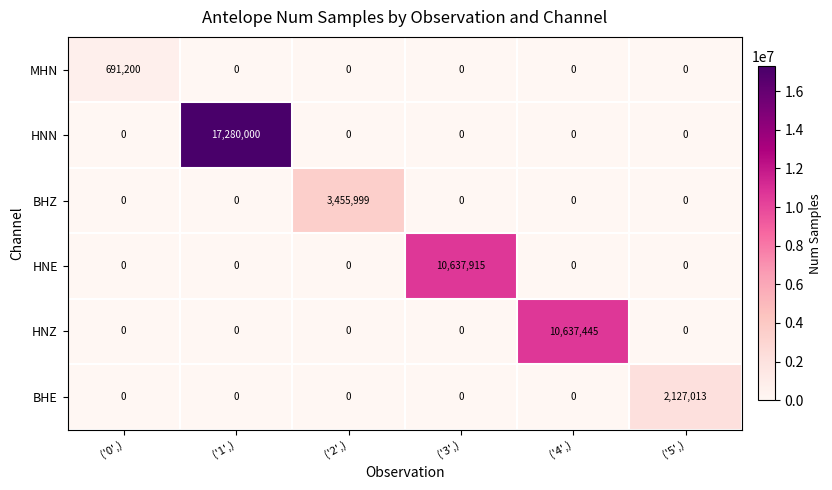

Is it true that HNN equals 0 at ('3',)?

True